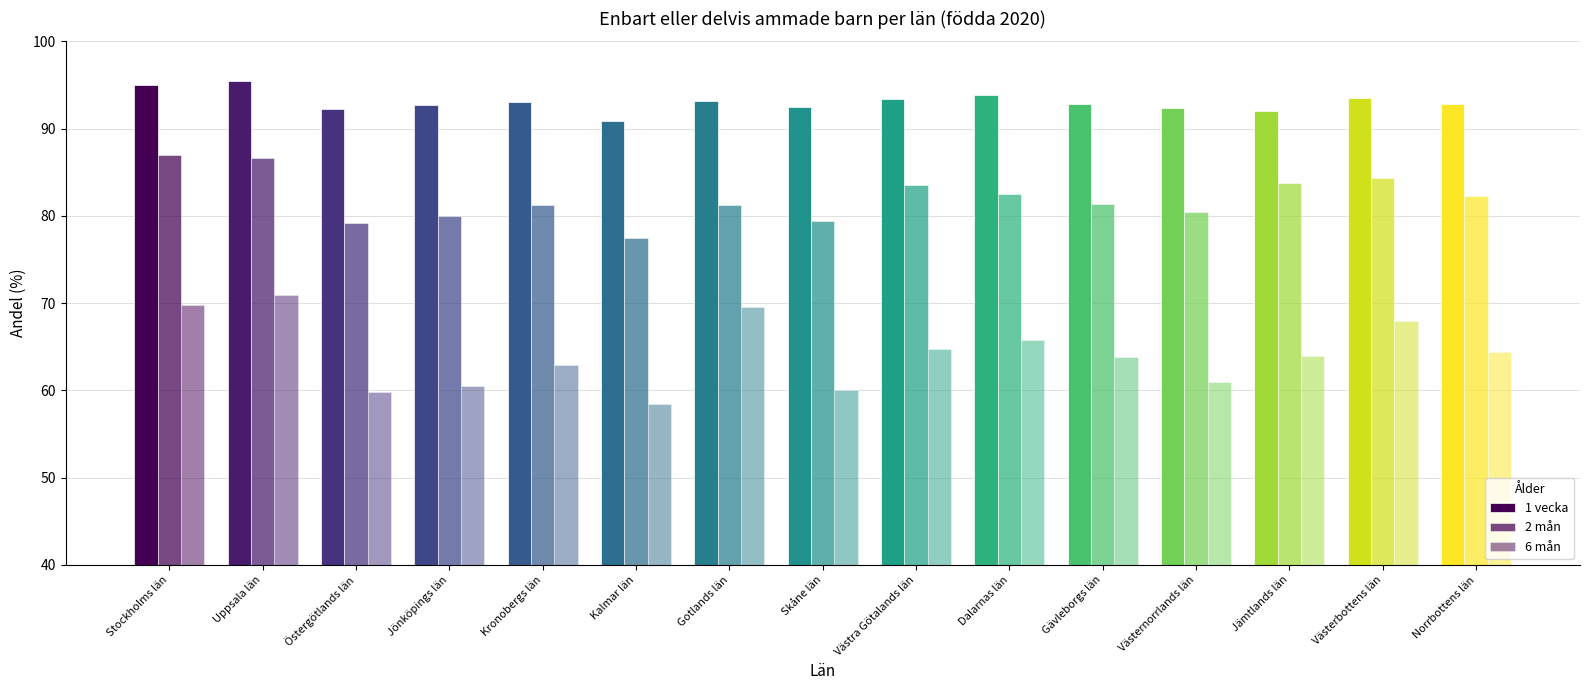

Read the 2 mån value at Kalmar län.

77.5